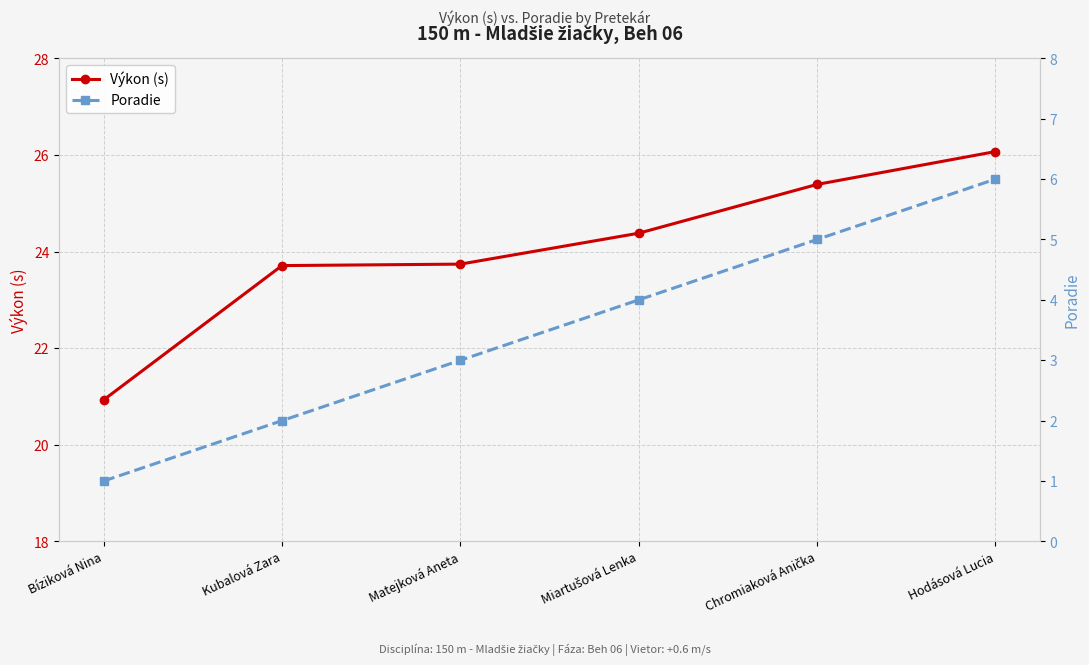

What is the average value of the Poradie series?

3.5